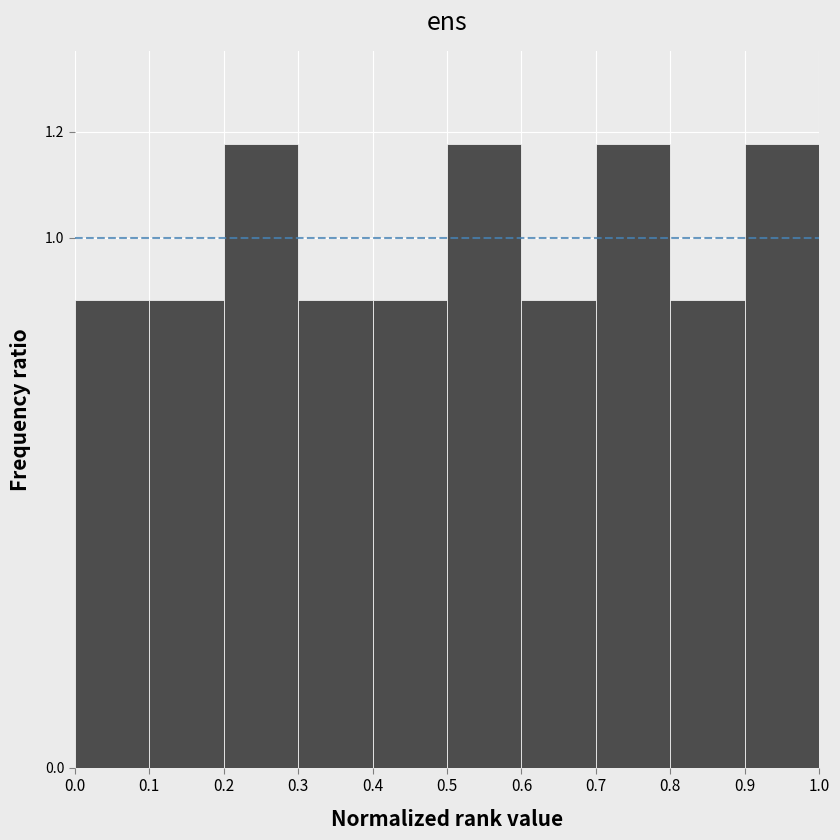

What is the height of the bar covering 0.3 to 0.4 on the x-axis? The values are not printed on the chart, so give them approximately, as read against the axis.

0.88